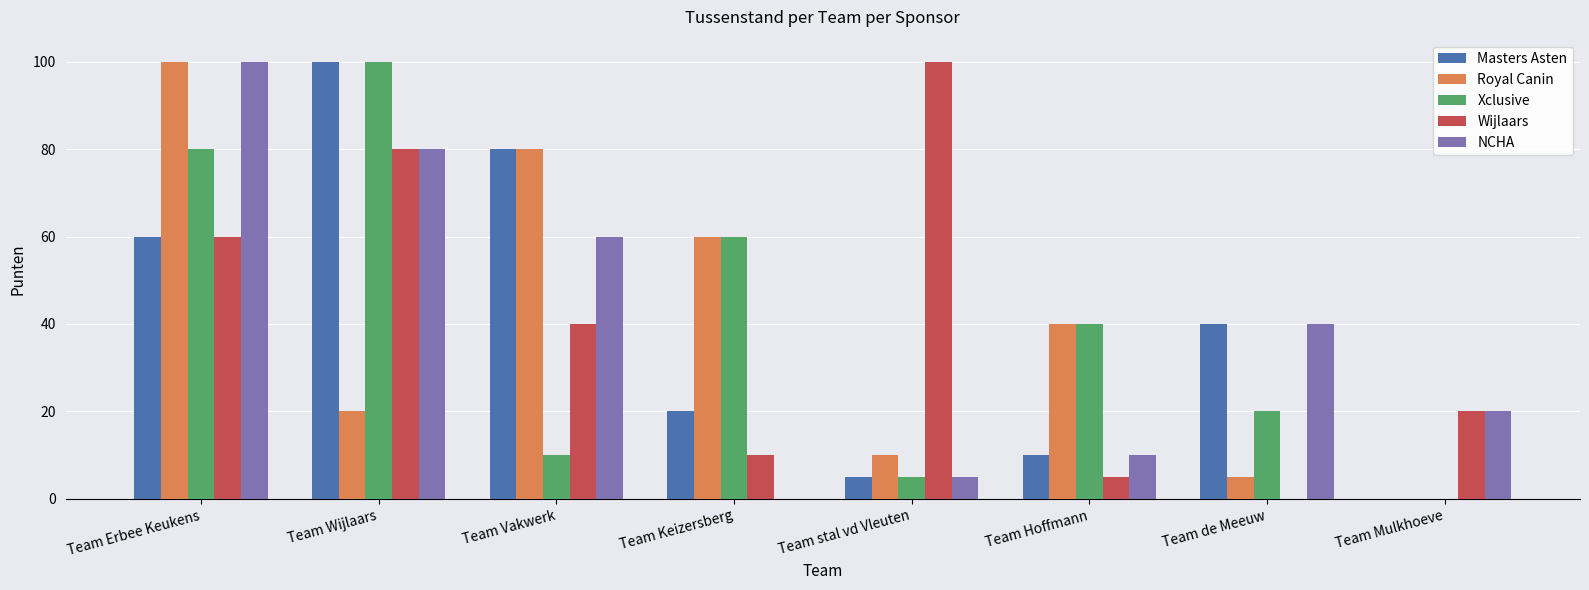

What is the sum of the Royal Canin values at Team Mulkhoeve and Team Keizersberg?

60